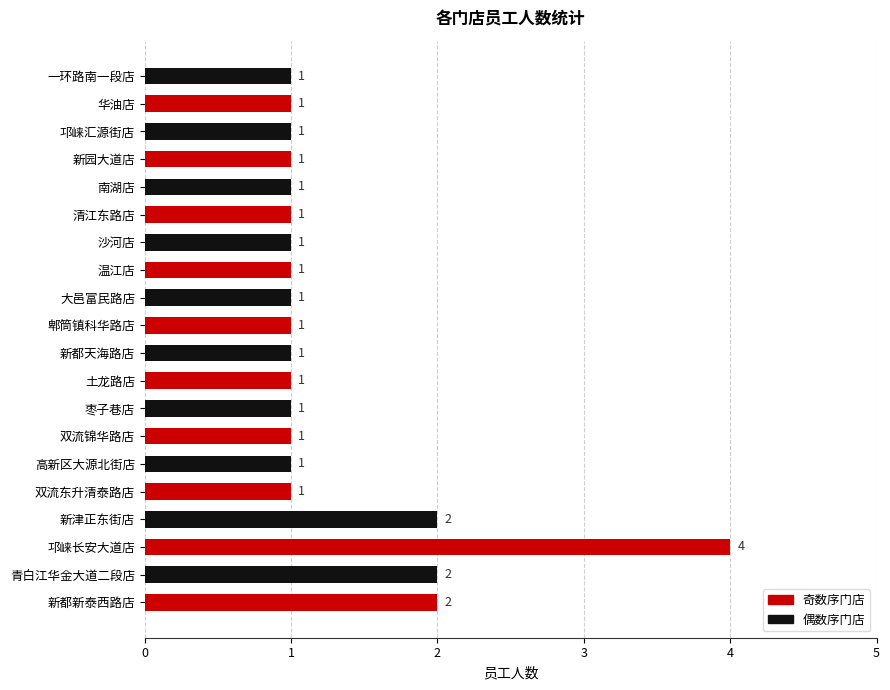

What is the ratio of the value at 沙河店 to the value at 新津正东街店?

0.5